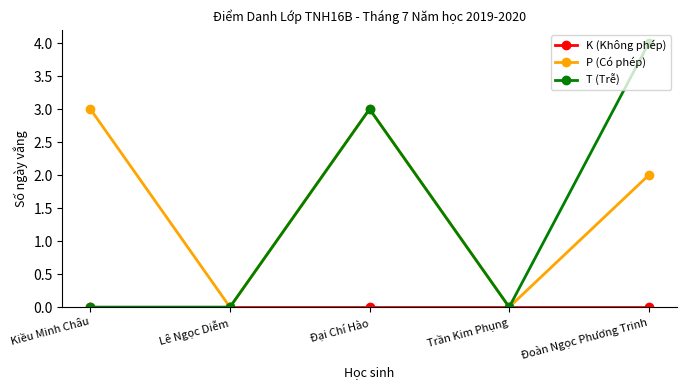

How many data points in P (Có phép) are less than 2?

2